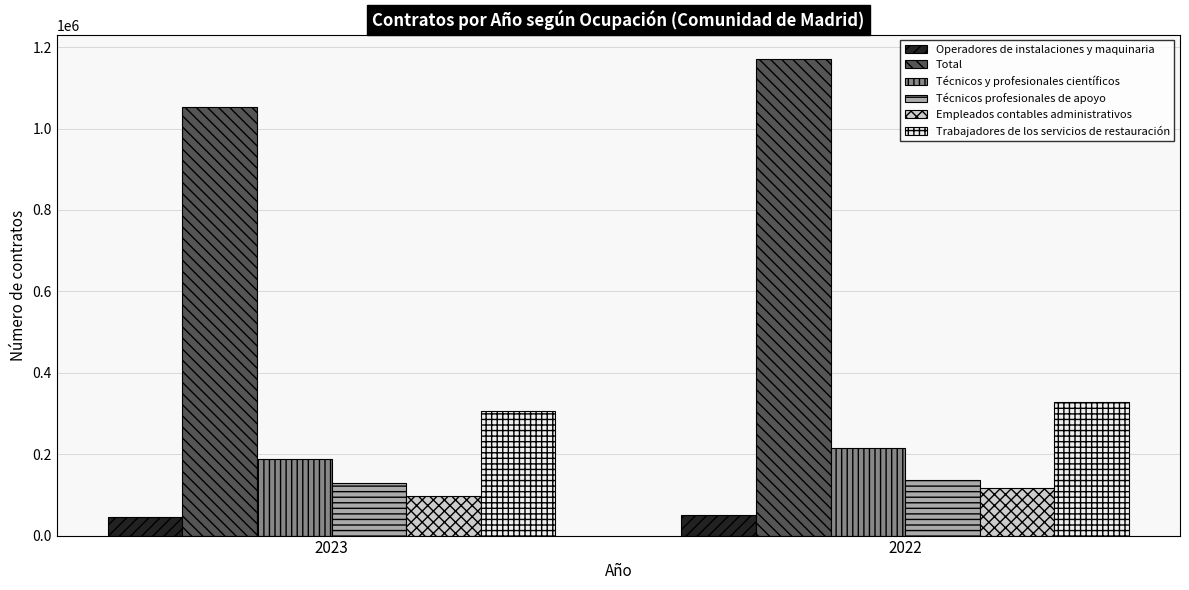

What is the value of the Operadores de instalaciones y maquinaria bar at the 1st from the left?

46008